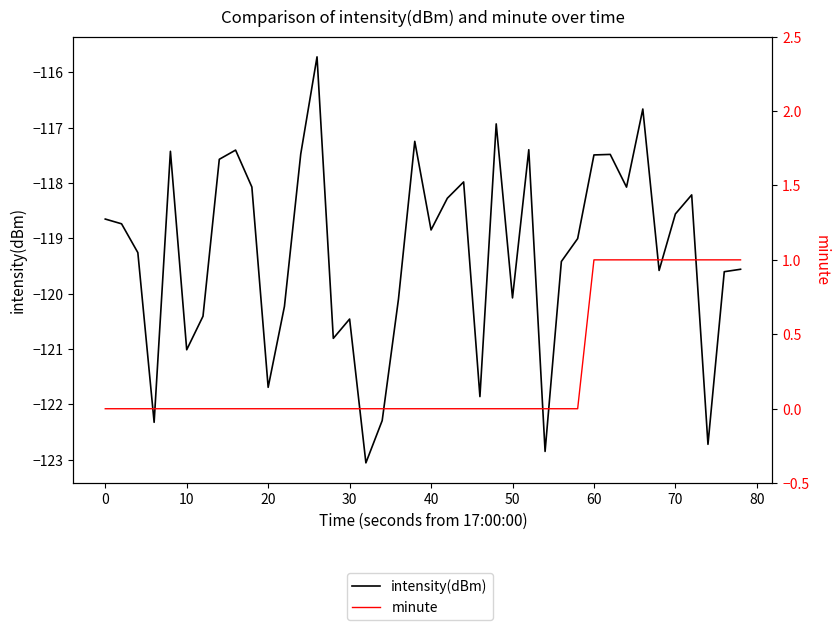

List the series in order of their peak value, lowest first.

intensity(dBm), minute